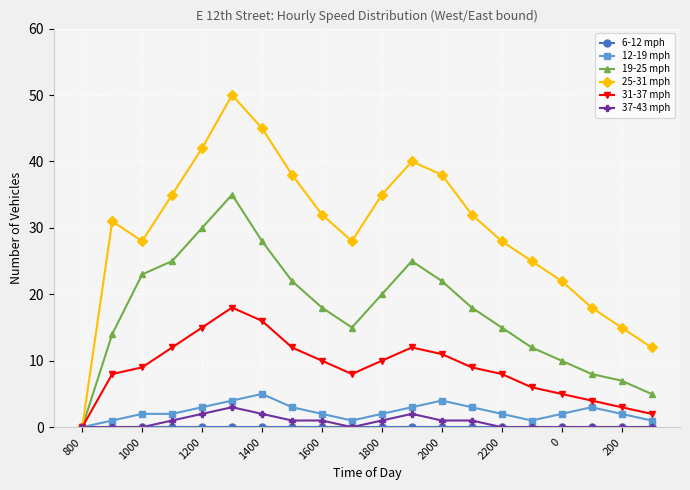

At how many categories does at least one series exceed 37?

6